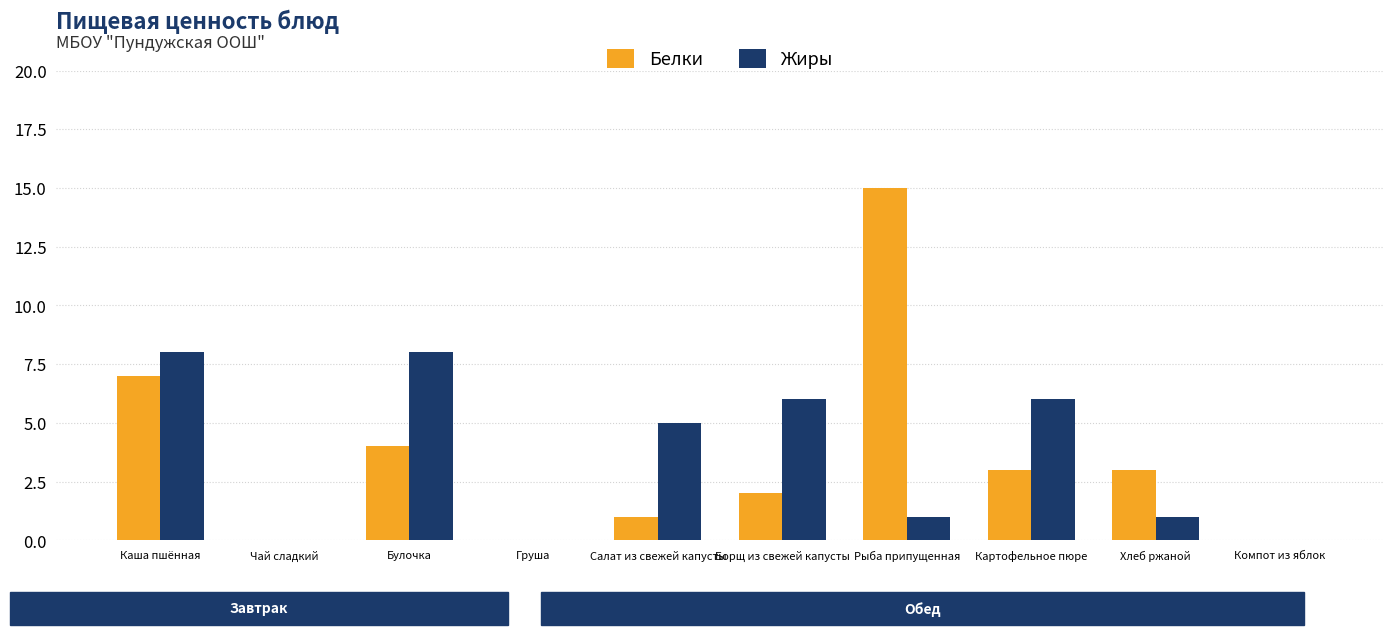

Reading left to right, transcribe all the data shown in this chart.

Белки: 7	0	4	0	1	2	15	3	3	0
Жиры: 8	0	8	0	5	6	1	6	1	0